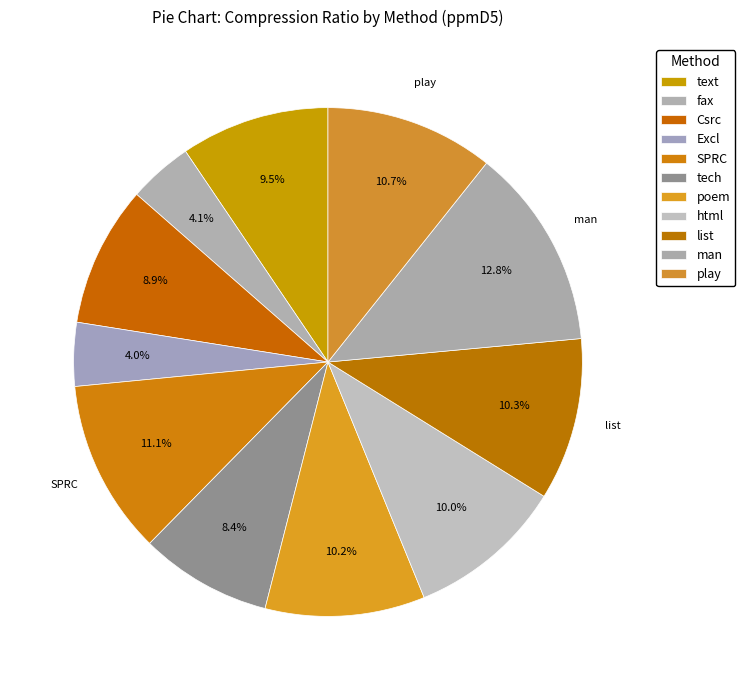

The text slice represents 9% of the pie. True or false?

True